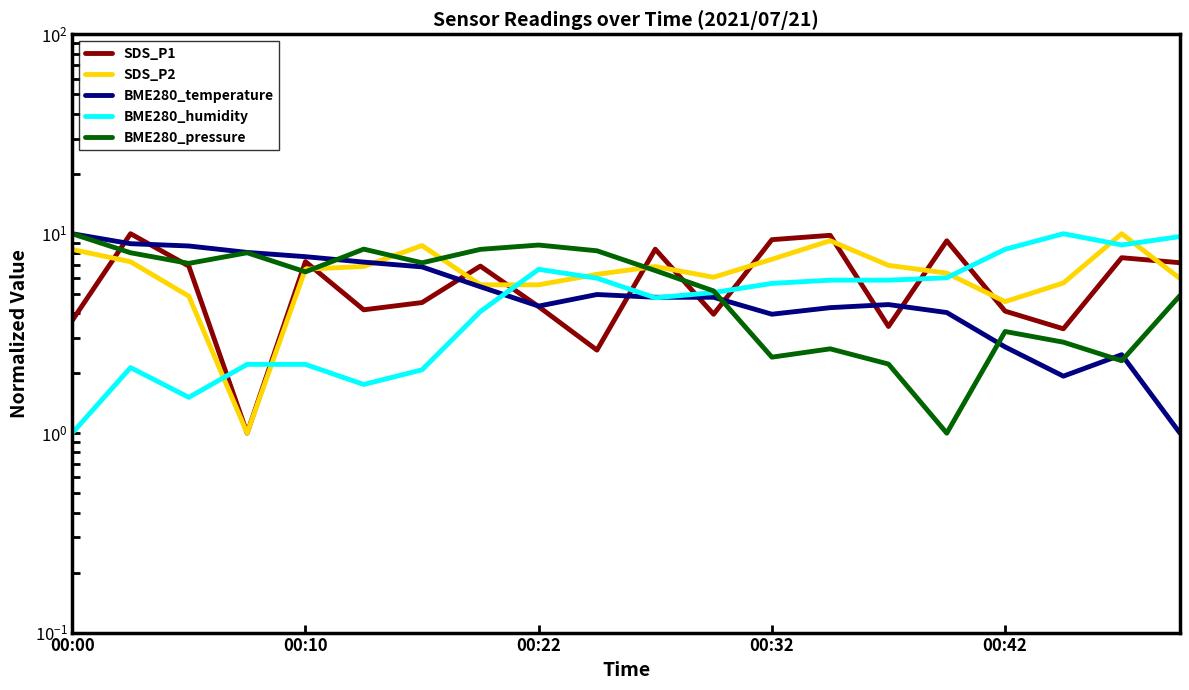

In BME280_temperature, how many points are higher than both neighbors (excluding endpoints)?

3